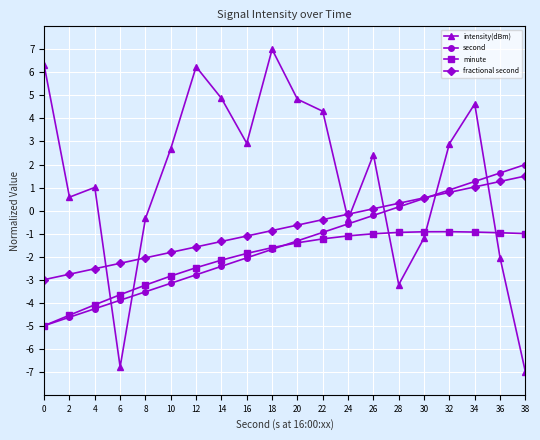

At which category is the sum across all series the highest?

34